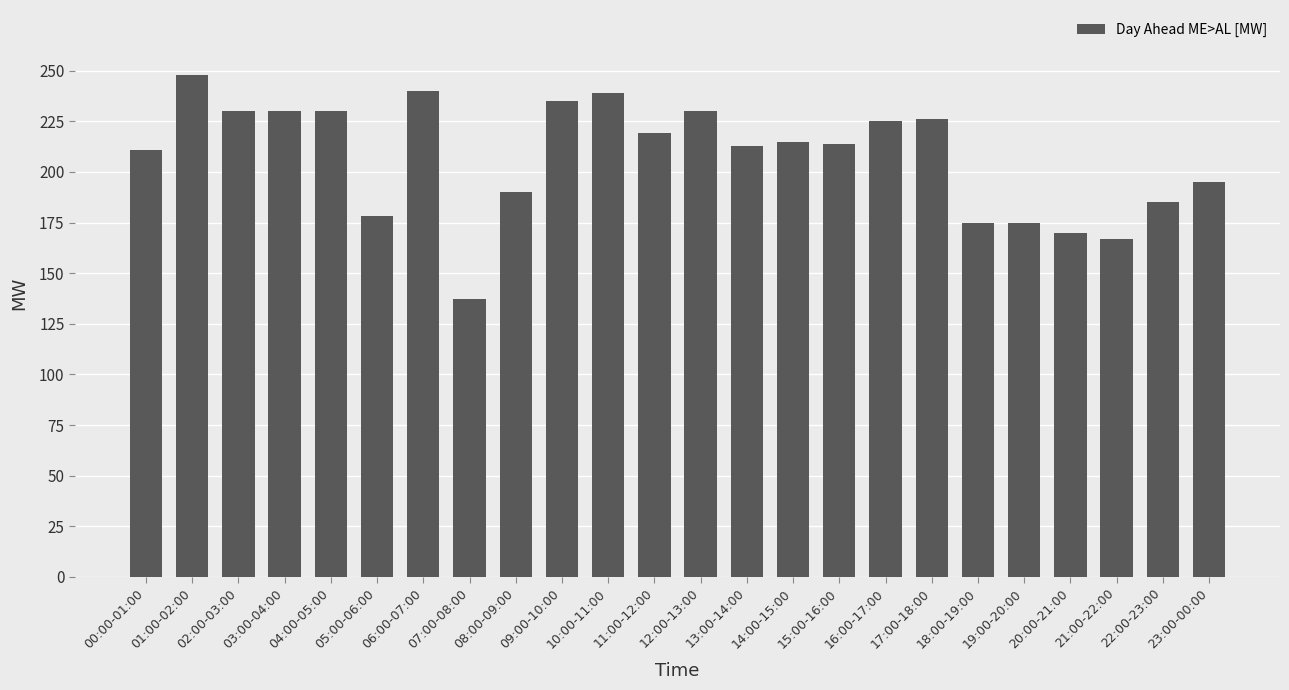

Approximately how many times larger is the value at 04:00-05:00 compared to 10:00-11:00?

1.0